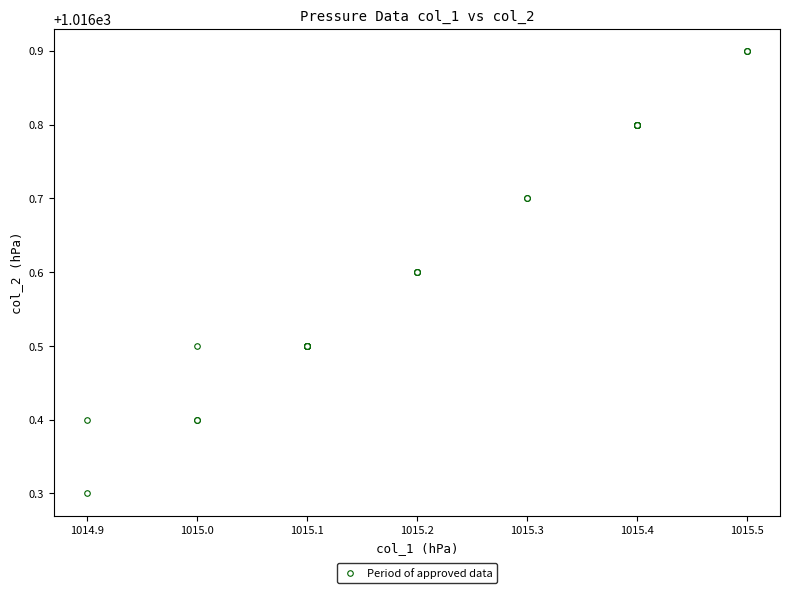

What Y value in the scatter plot is closest to 1016?

1016.3